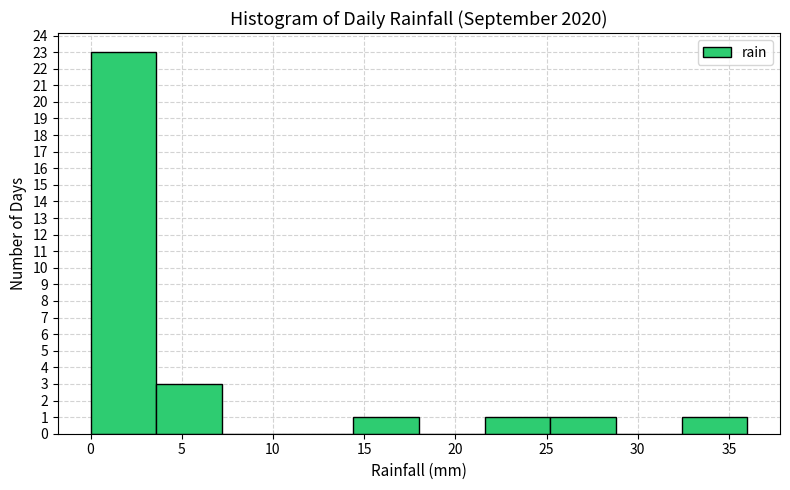

Reading left to right, list every bar in this chart as the range it spans on the x-axis followed by its height. Neither the bar edges nor the heights are printed on the chart, so give them approximately, as read against the axes.

0.0 to 3.6: 23
3.6 to 7.2: 3
7.2 to 10.8: 0
10.8 to 14.4: 0
14.4 to 18.0: 1
18.0 to 21.6: 0
21.6 to 25.2: 1
25.2 to 28.8: 1
28.8 to 32.4: 0
32.4 to 36.0: 1